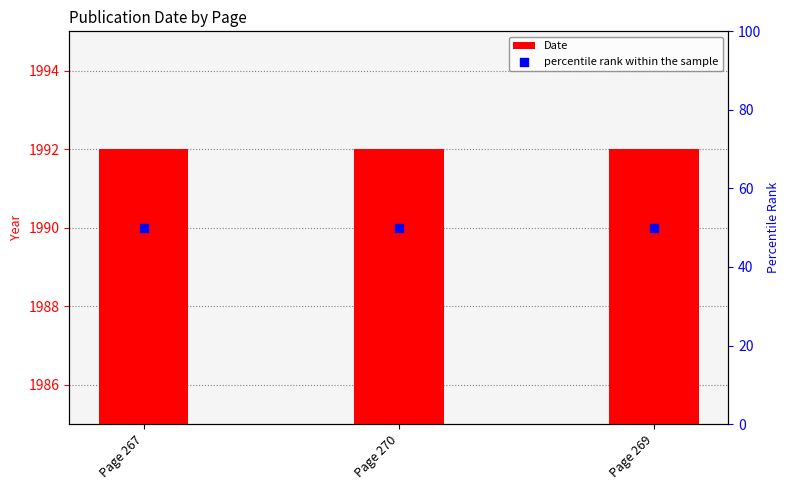

Which series has the largest total across all categories?

Date